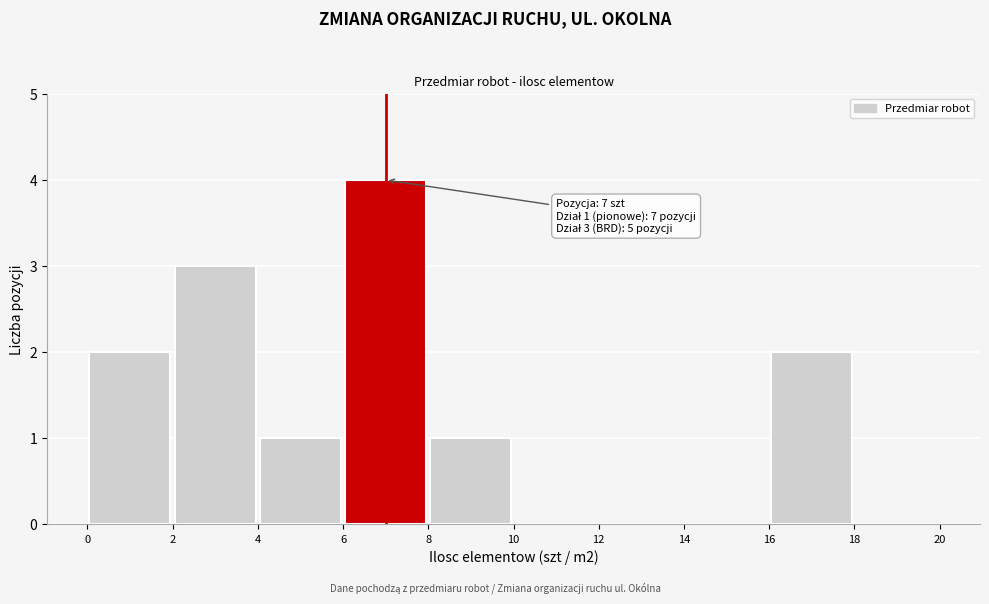

Over which range of the x-axis is the bar tallest?

6 to 8